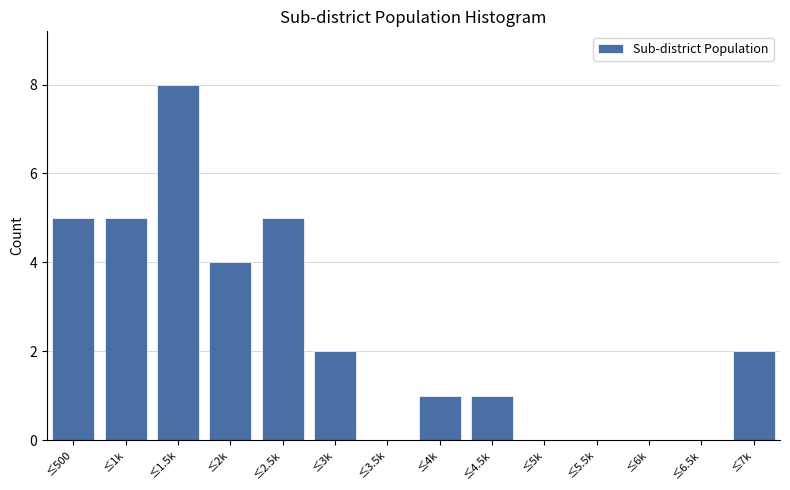

Reading left to right, transcribe all the data shown in this chart.

≤500=5	≤1k=5	≤1.5k=8	≤2k=4	≤2.5k=5	≤3k=2	≤3.5k=0	≤4k=1	≤4.5k=1	≤5k=0	≤5.5k=0	≤6k=0	≤6.5k=0	≤7k=2